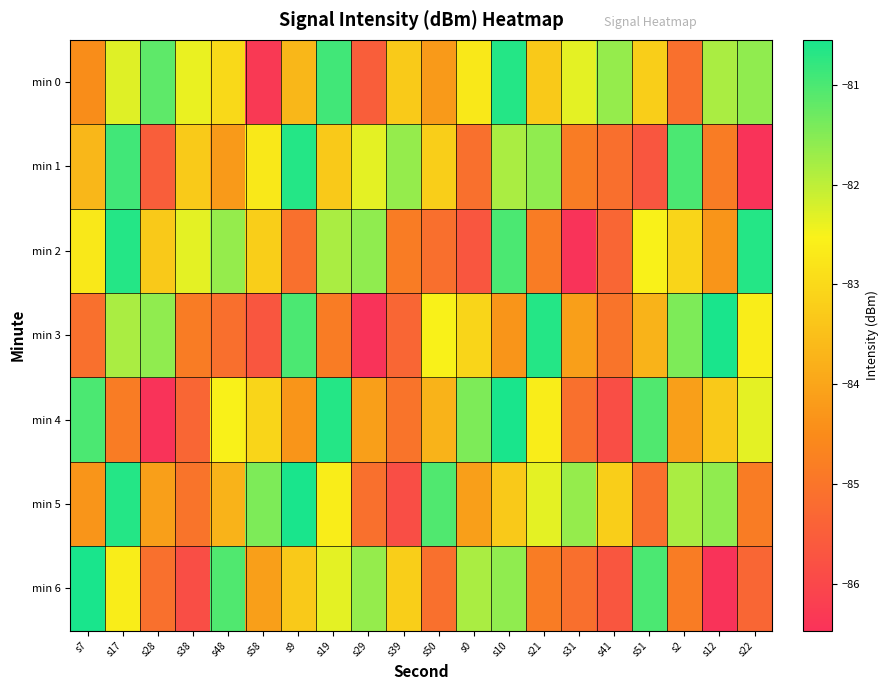

Reading left to right, extract all data points from this chart.

min 0: s7=-84.5	s17=-82.3	s28=-81.2	s38=-82.4	s48=-83.0	s58=-86.3	s9=-83.7	s19=-80.9	s29=-85.5	s39=-83.3	s50=-84.2	s0=-82.7	s10=-80.7	s21=-83.3	s31=-82.3	s41=-81.7	s51=-83.2	s2=-85.1	s12=-81.8	s22=-81.6
min 1: s7=-83.7	s17=-80.9	s28=-85.5	s38=-83.3	s48=-84.2	s58=-82.7	s9=-80.7	s19=-83.3	s29=-82.3	s39=-81.7	s50=-83.2	s0=-85.1	s10=-81.8	s21=-81.6	s31=-84.8	s41=-85.1	s51=-85.7	s2=-81.0	s12=-84.8	s22=-86.5
min 2: s7=-82.7	s17=-80.7	s28=-83.3	s38=-82.3	s48=-81.7	s58=-83.2	s9=-85.1	s19=-81.8	s29=-81.6	s39=-84.8	s50=-85.1	s0=-85.7	s10=-81.0	s21=-84.8	s31=-86.5	s41=-85.3	s51=-82.5	s2=-83.1	s12=-84.3	s22=-80.7
min 3: s7=-85.1	s17=-81.8	s28=-81.6	s38=-84.8	s48=-85.1	s58=-85.7	s9=-81.0	s19=-84.8	s29=-86.5	s39=-85.3	s50=-82.5	s0=-83.1	s10=-84.3	s21=-80.7	s31=-84.1	s41=-85.0	s51=-83.7	s2=-81.5	s12=-80.5	s22=-82.6
min 4: s7=-81.0	s17=-84.8	s28=-86.5	s38=-85.3	s48=-82.5	s58=-83.1	s9=-84.3	s19=-80.7	s29=-84.1	s39=-85.0	s50=-83.7	s0=-81.5	s10=-80.5	s21=-82.6	s31=-85.1	s41=-85.9	s51=-81.0	s2=-84.1	s12=-83.3	s22=-82.3
min 5: s7=-84.3	s17=-80.7	s28=-84.1	s38=-85.0	s48=-83.7	s58=-81.5	s9=-80.5	s19=-82.6	s29=-85.1	s39=-85.9	s50=-81.0	s0=-84.1	s10=-83.3	s21=-82.3	s31=-81.7	s41=-83.2	s51=-85.1	s2=-81.8	s12=-81.6	s22=-84.8
min 6: s7=-80.5	s17=-82.6	s28=-85.1	s38=-85.9	s48=-81.0	s58=-84.1	s9=-83.3	s19=-82.3	s29=-81.7	s39=-83.2	s50=-85.1	s0=-81.8	s10=-81.6	s21=-84.8	s31=-85.1	s41=-85.7	s51=-81.0	s2=-84.8	s12=-86.5	s22=-85.3